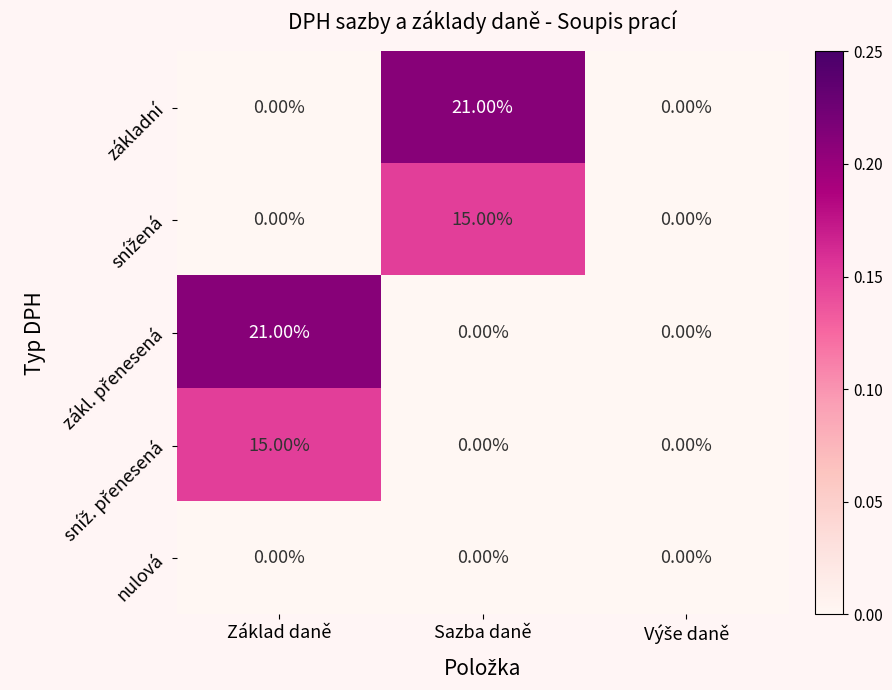

What is the total value across all series at Základ daně?

36